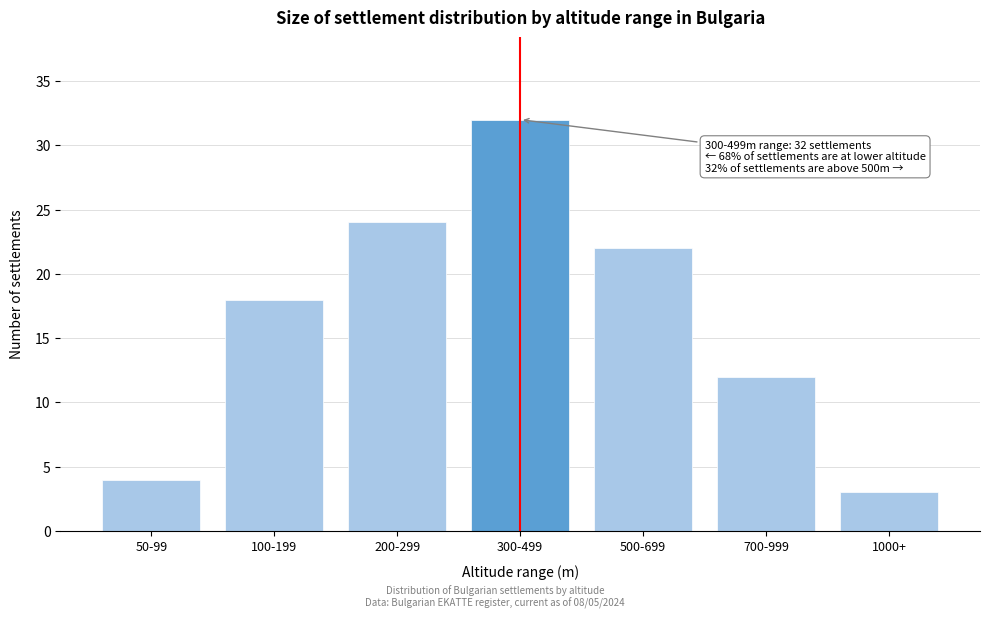

Reading left to right, transcribe all the data shown in this chart.

50-99=4	100-199=18	200-299=24	300-499=32	500-699=22	700-999=12	1000+=3